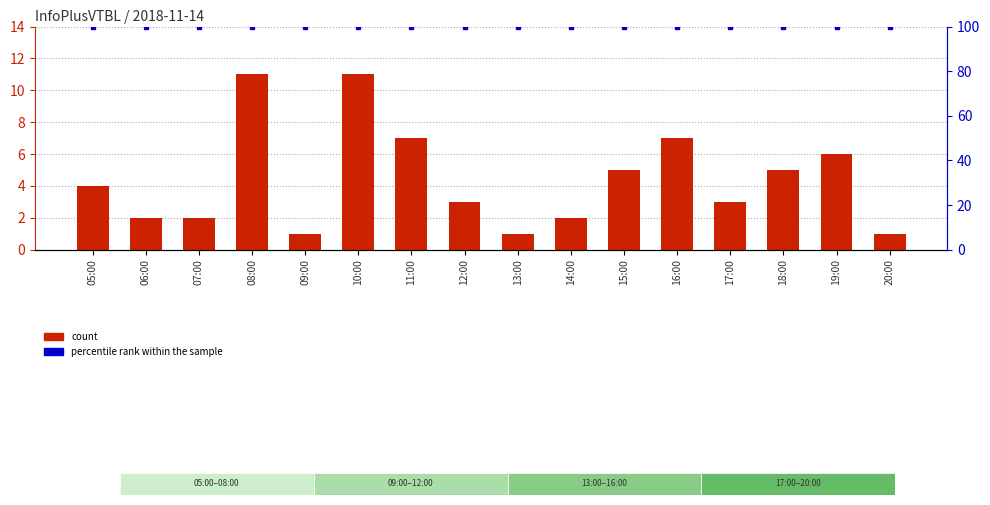

Which series has the largest total across all categories?

percentile rank within the sample